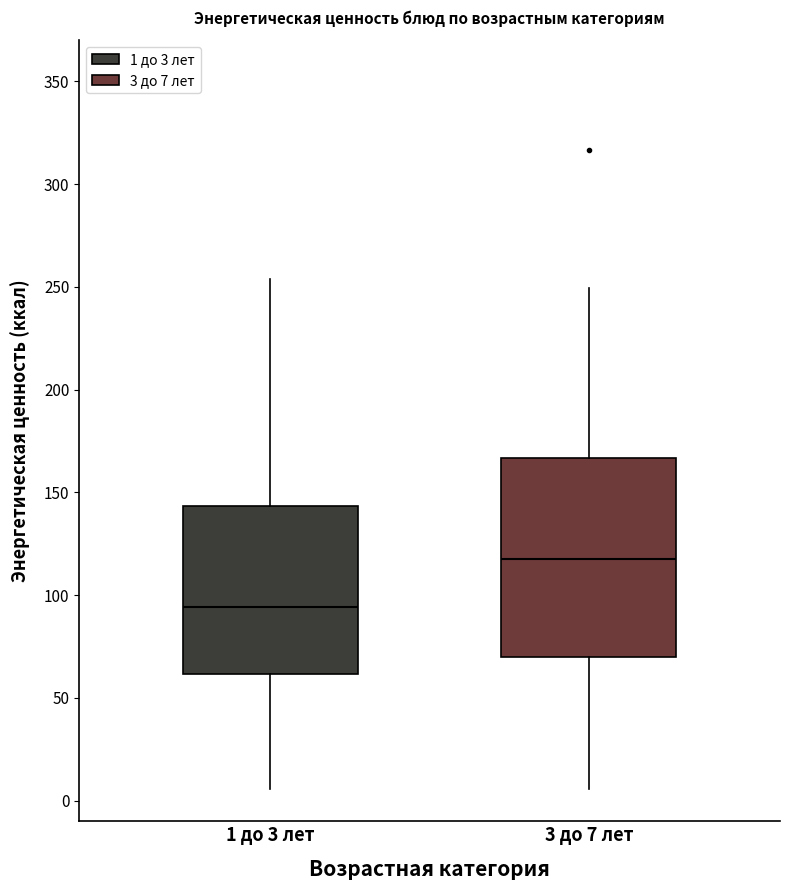

Comparing the boxes themselves (not the whiskers), which one is the tallest?

3 до 7 лет